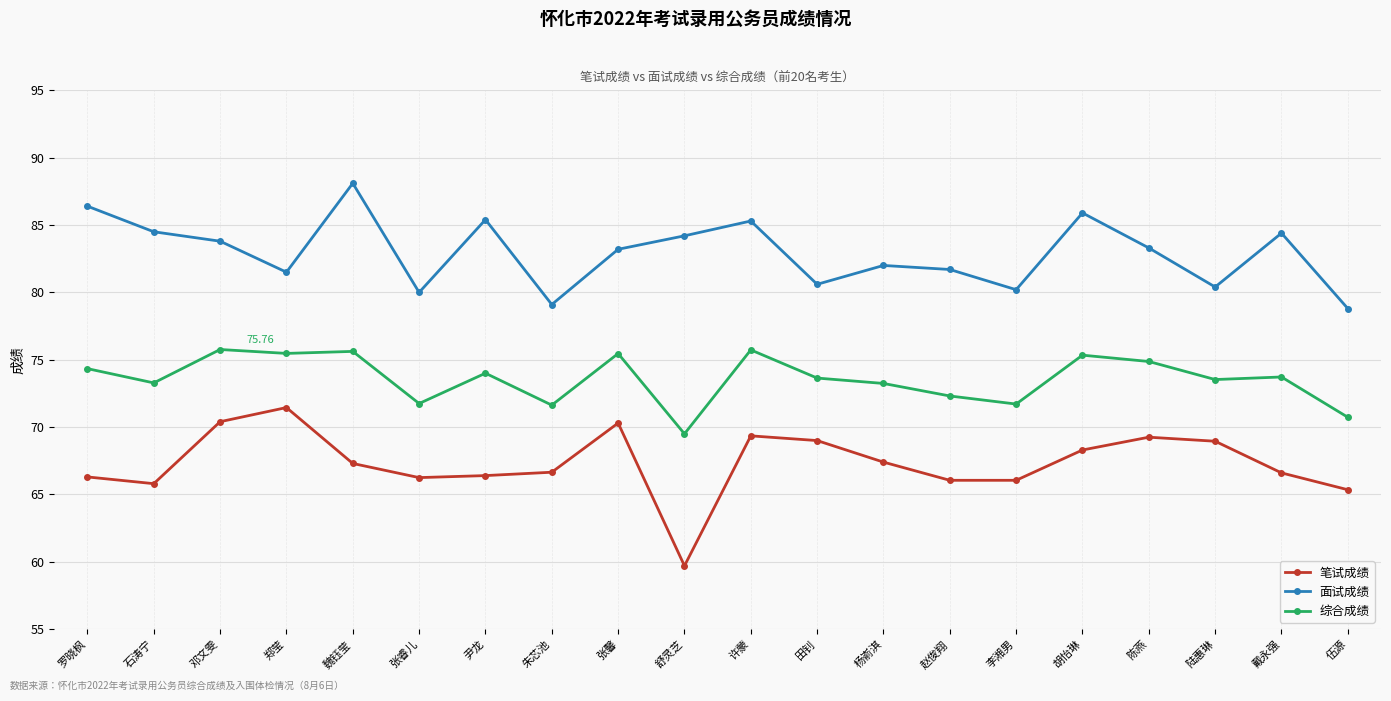

True or false: 综合成绩 and 面试成绩 intersect in this chart.

False